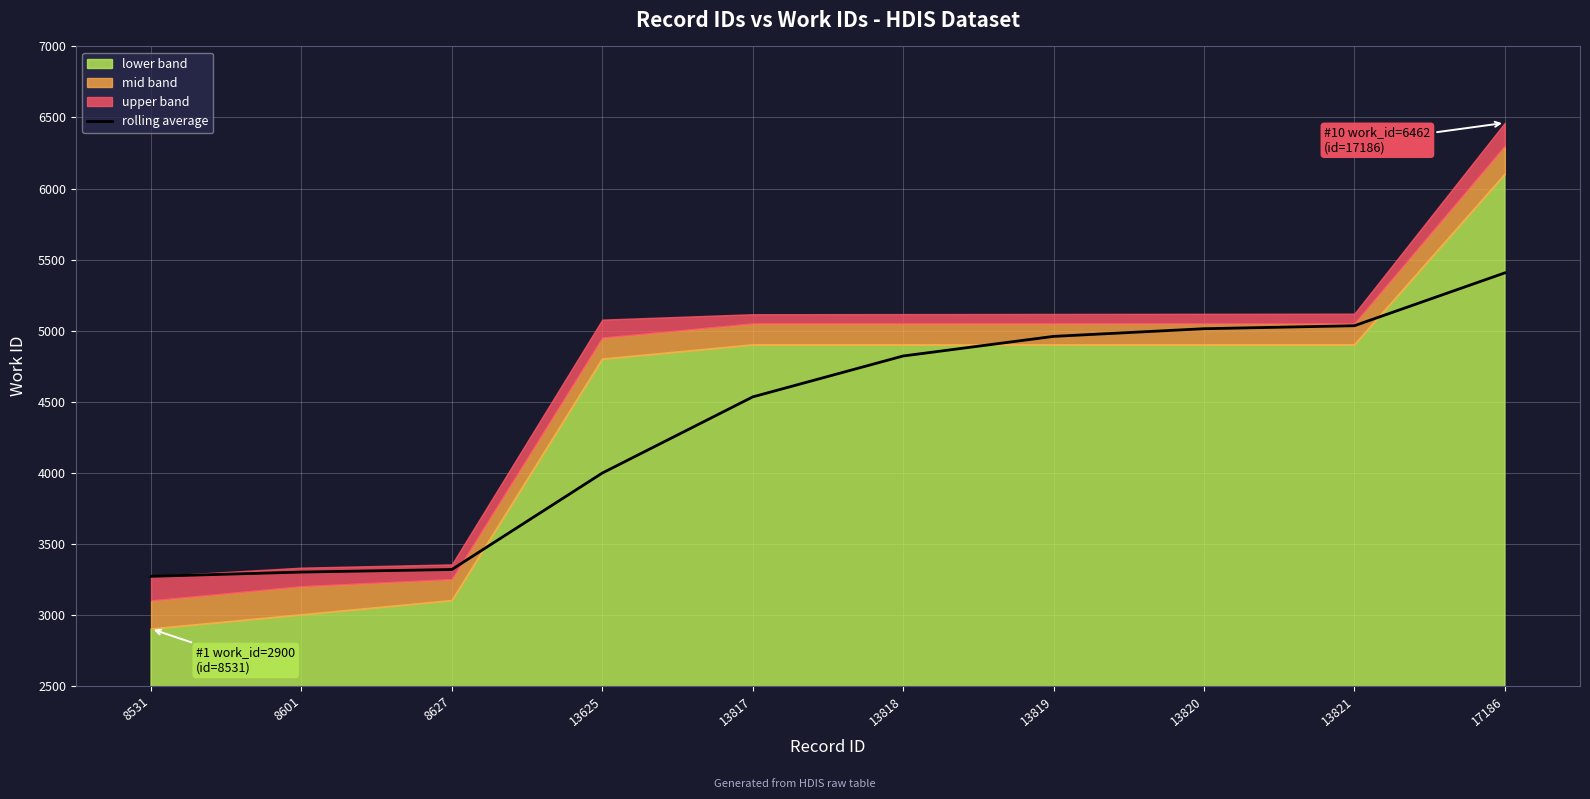

Does the chart display data point markers on the line(s)?

No